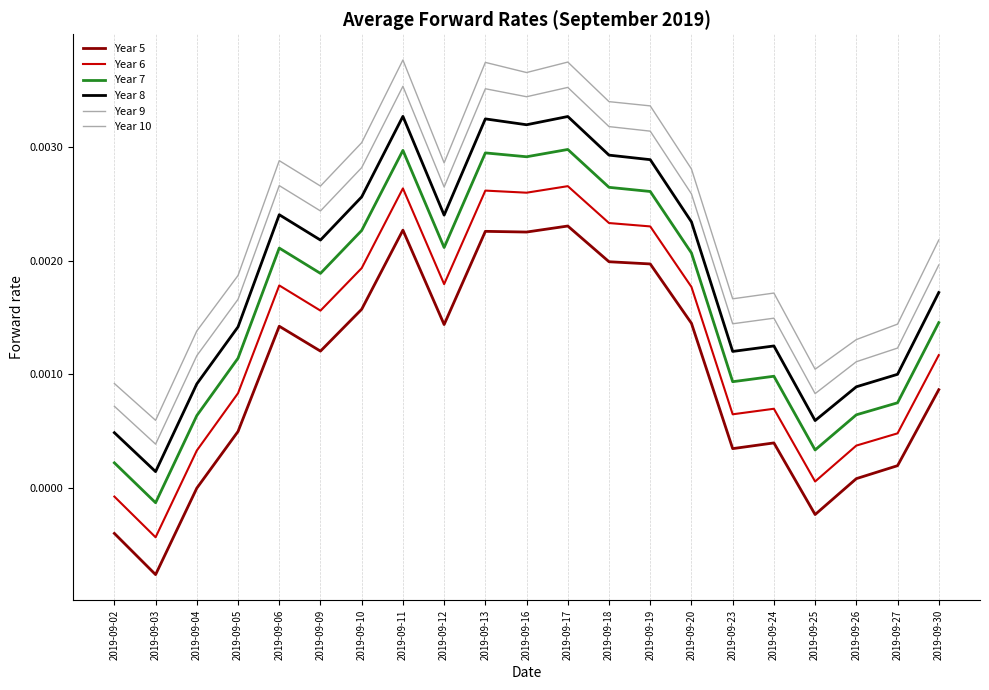

Is the value of Year 7 at 2019-09-20 greater than the value of Year 9 at 2019-09-16?

No